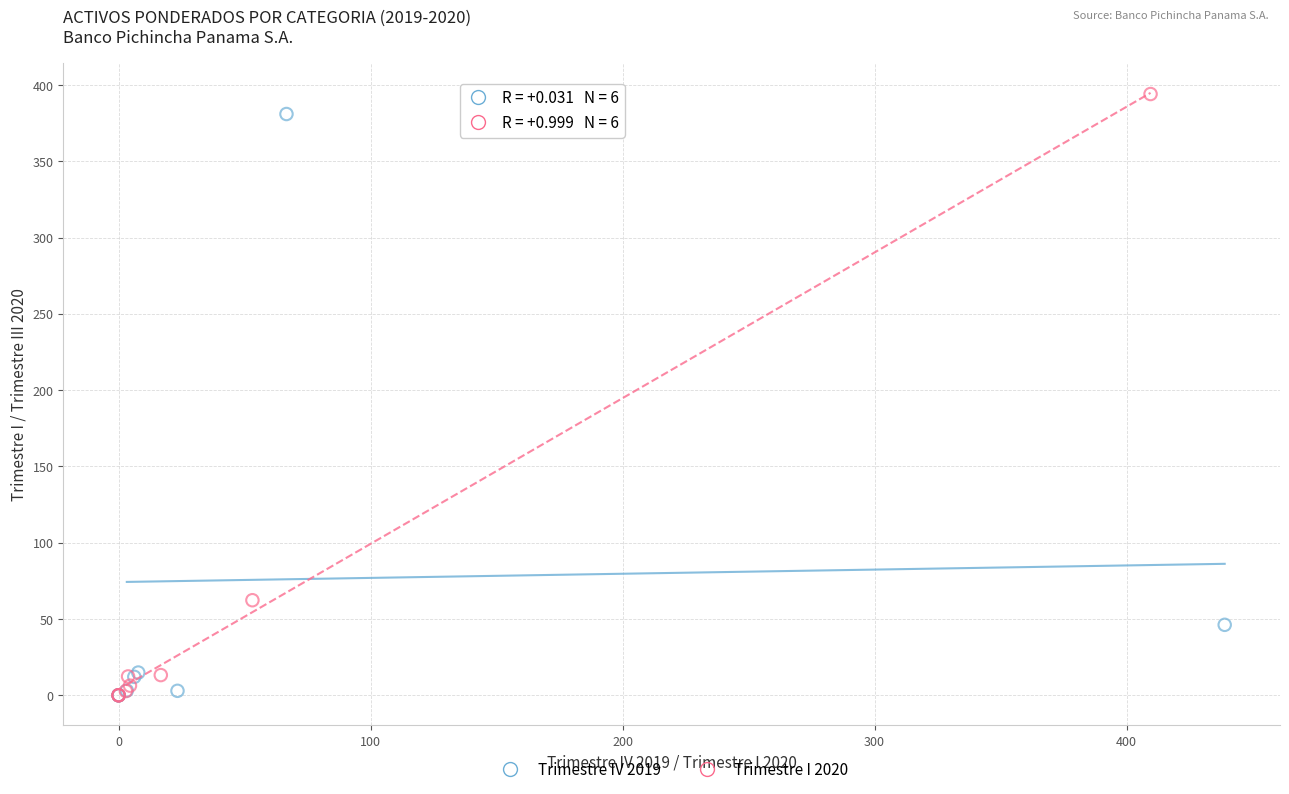

What are all the series names shown in the legend?

Trimestre IV 2019, Trimestre I 2020